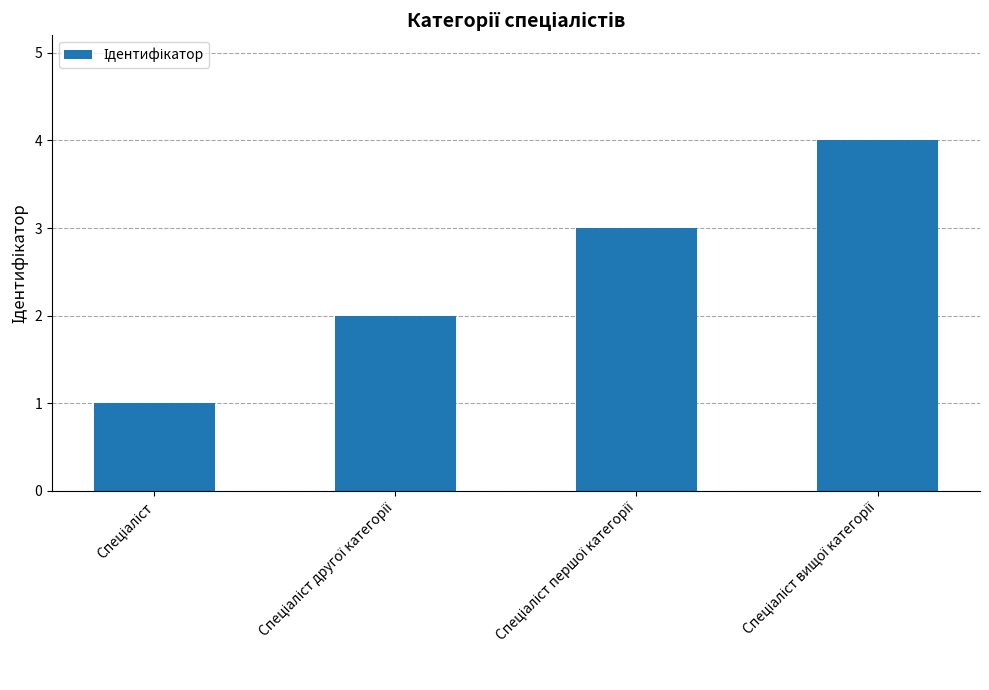

What is the sum of all values?

10